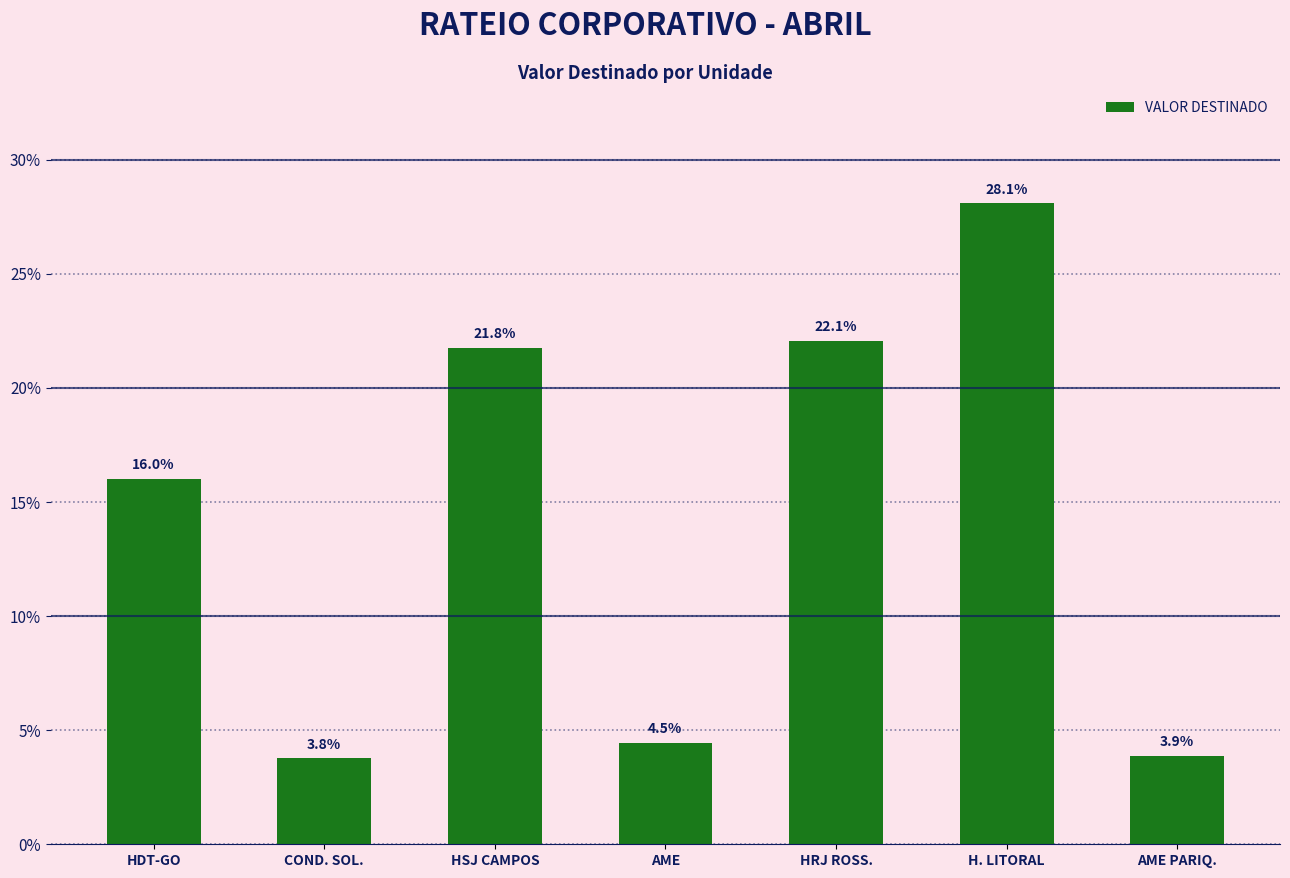

What is the change in value from COND. SOL. to AME?

+0.7